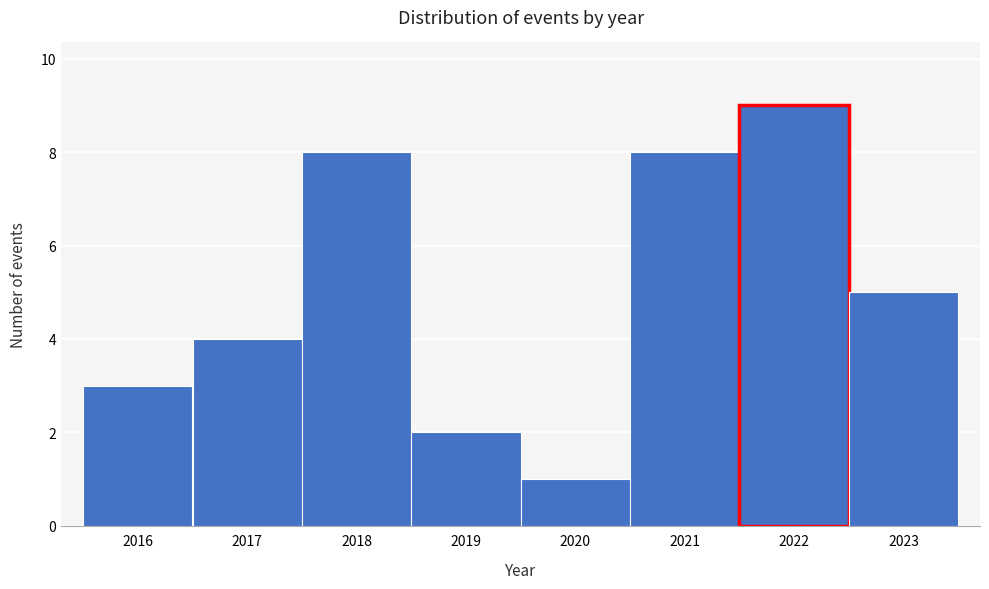

Reading left to right, transcribe this chart: for each bar, give the range it covers on the x-axis and its height. The values are not printed on the chart, so give them approximately, as read against the axis.

2015.5 to 2016.5: 3
2016.5 to 2017.5: 4
2017.5 to 2018.5: 8
2018.5 to 2019.5: 2
2019.5 to 2020.5: 1
2020.5 to 2021.5: 8
2021.5 to 2022.5: 9
2022.5 to 2023.5: 5